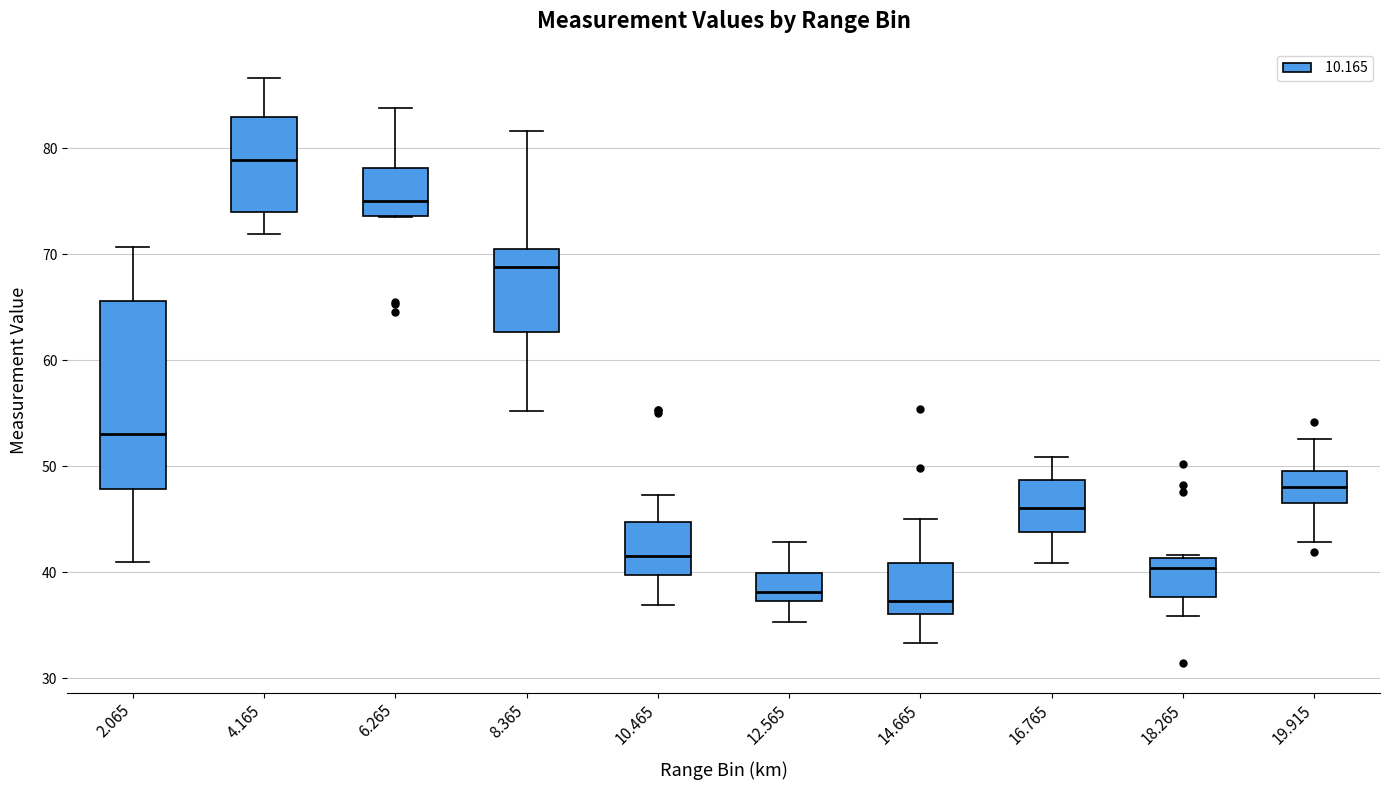

Which box's median line is the highest?

4.165